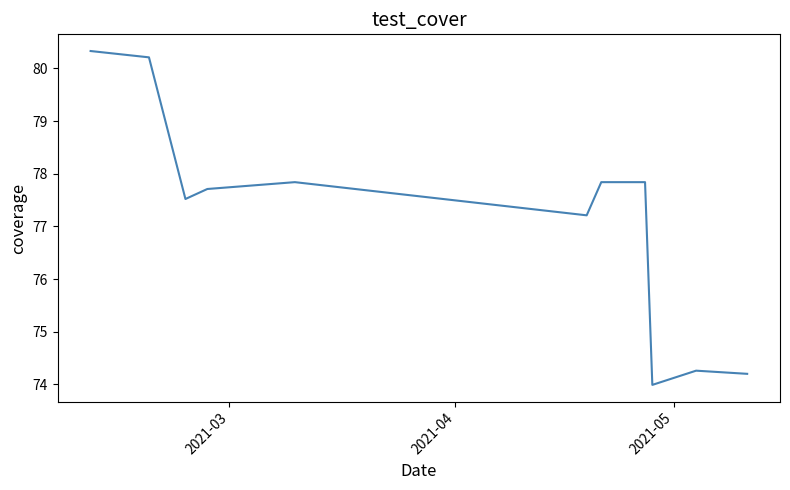

What is the maximum value shown in the chart?

80.3